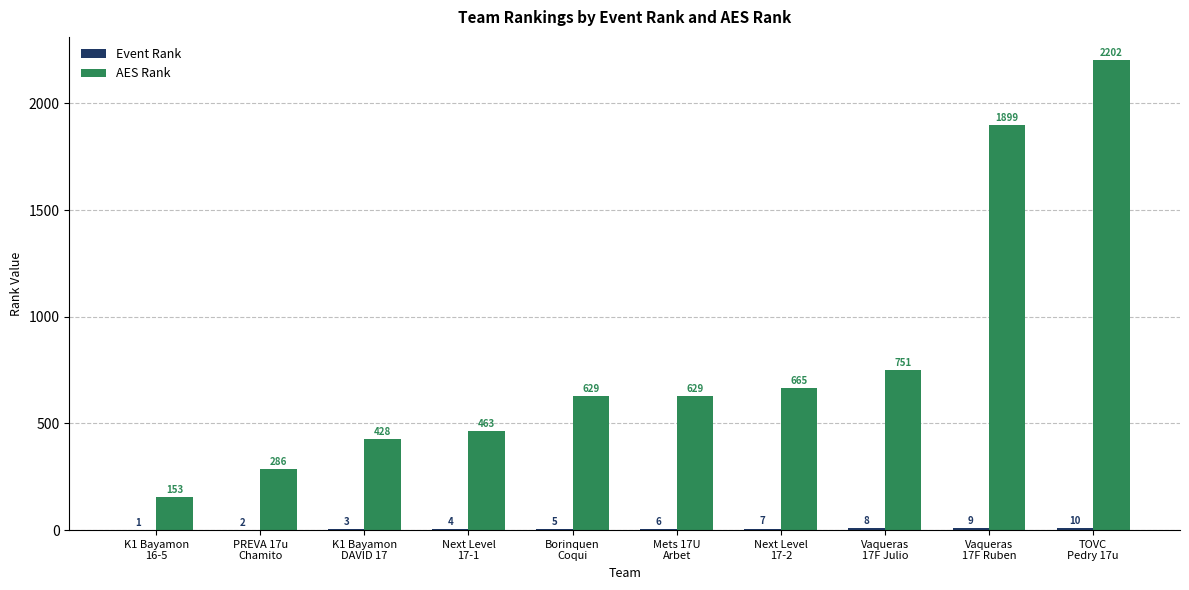

Which series has the largest total across all categories?

AES Rank